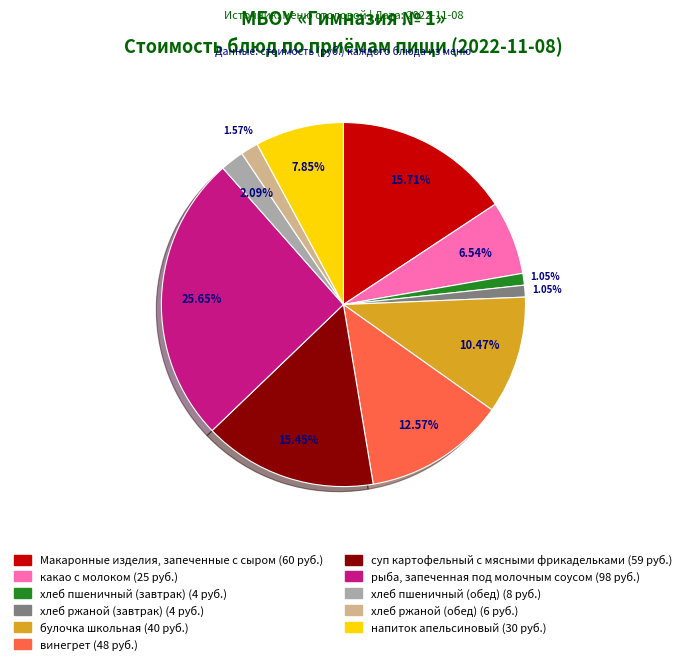

What percentage is the хлеб ржаной (обед) slice, to the nearest percent?

2%